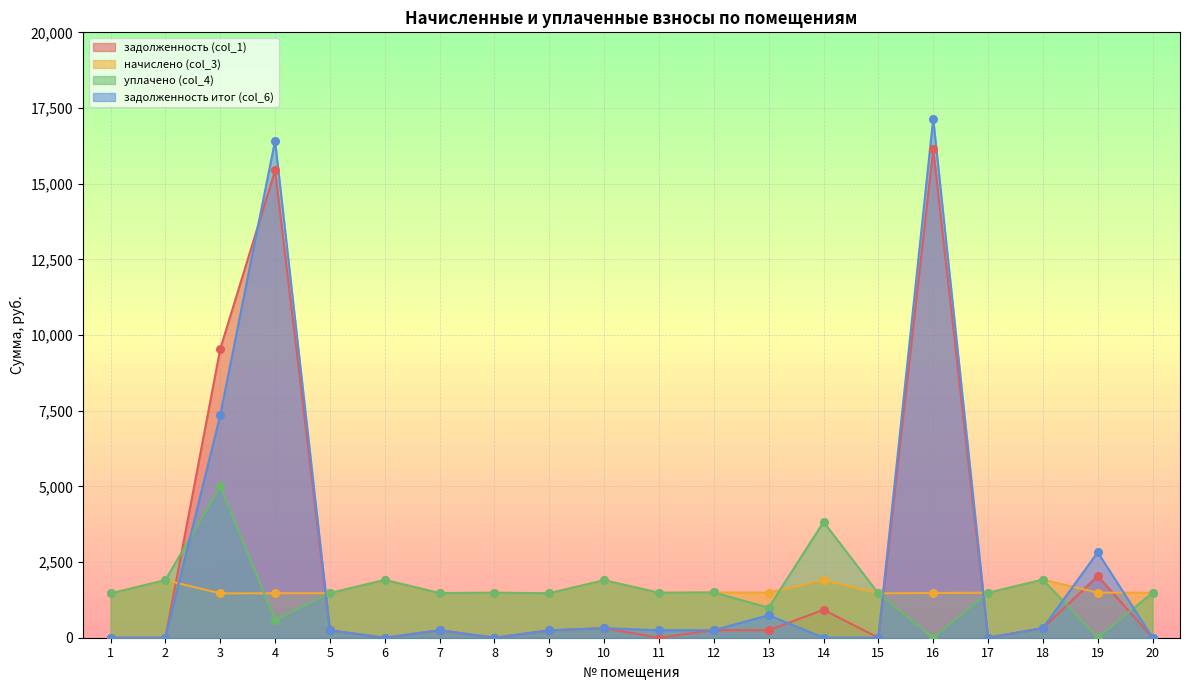

What are all the series names shown in the legend?

задолженность (col_1), начислено (col_3), уплачено (col_4), задолженность итог (col_6)